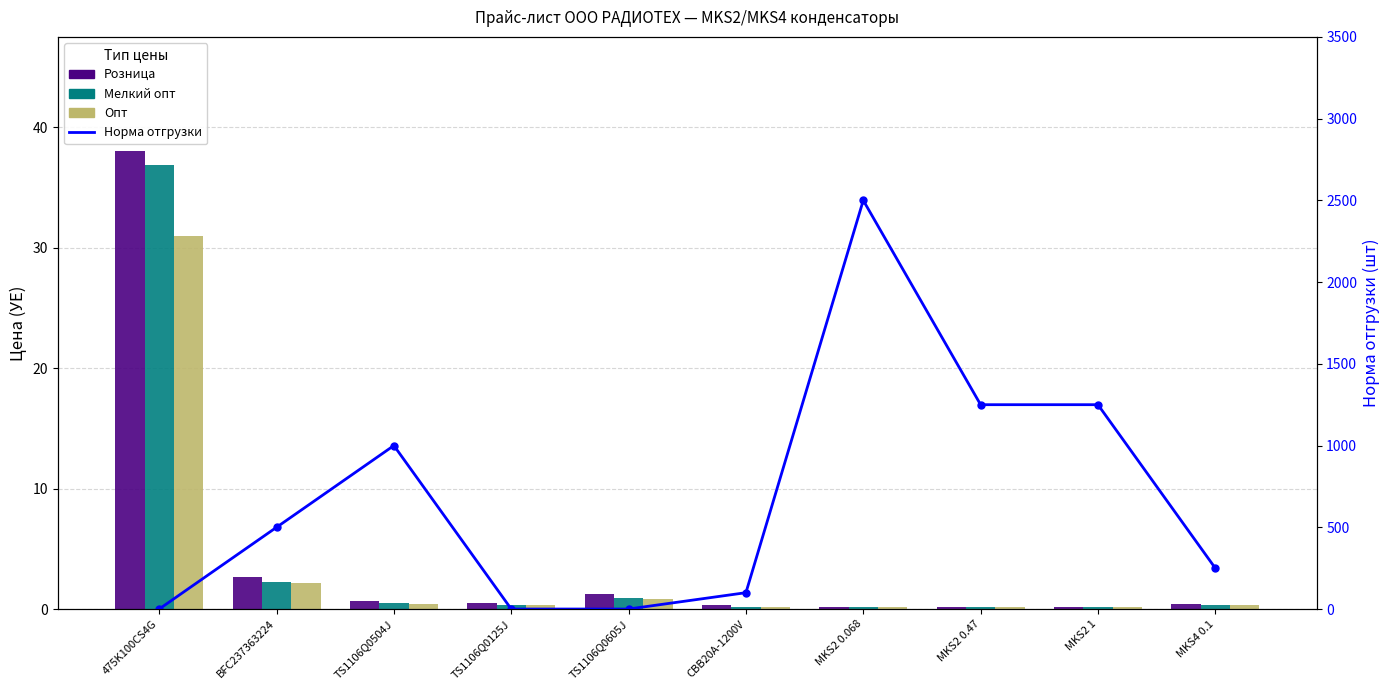

Is it true that Розница equals 0.6 at TS1106Q0504J?

True